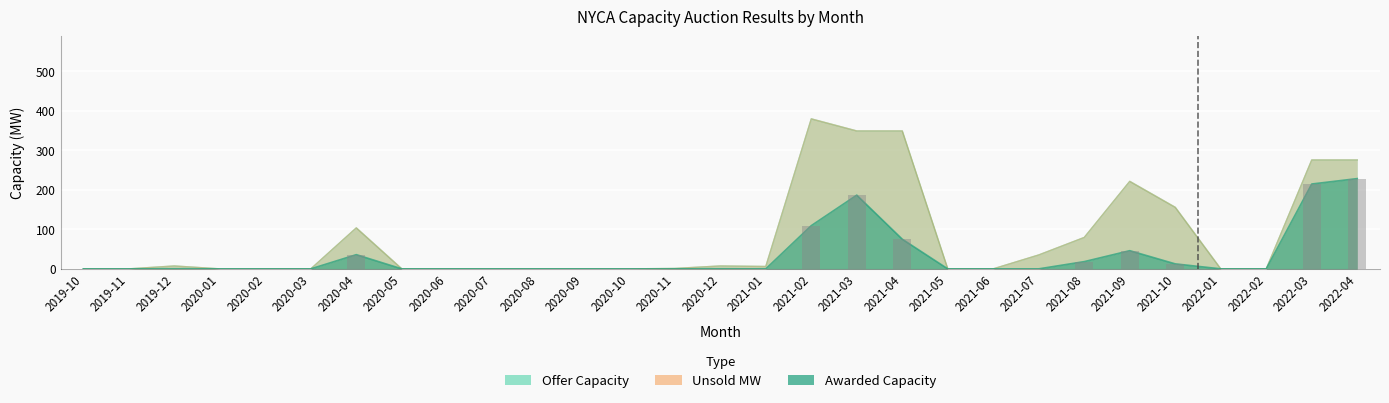

Which series has the widest spread of values?

Offer Capacity